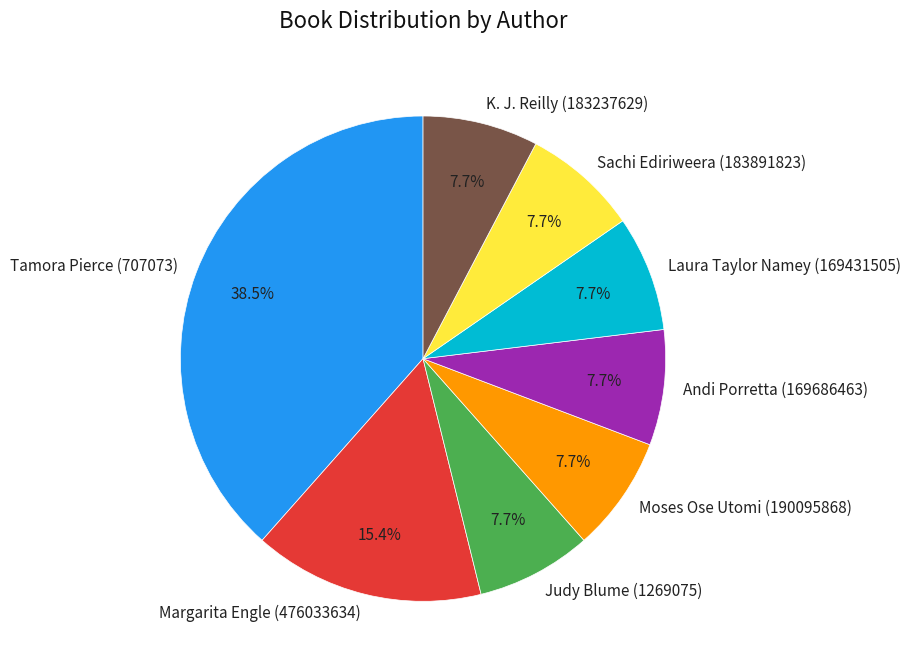

Which slice is the largest?

Tamora Pierce (707073)